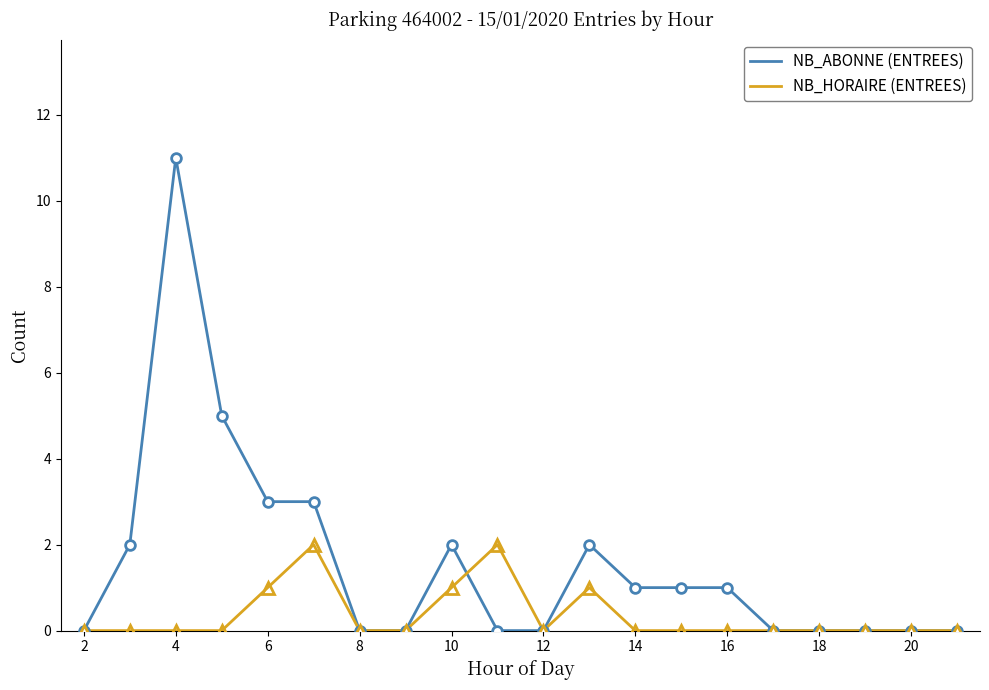

How many series are shown in this chart?

2